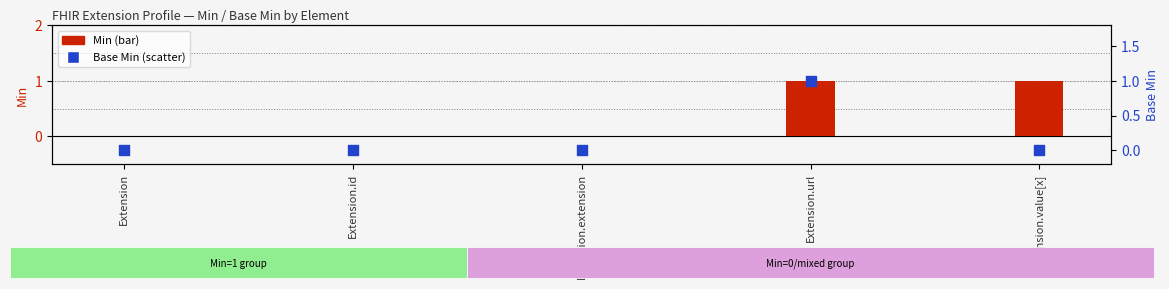

Which series has the largest Y range (max minus min)?

Min